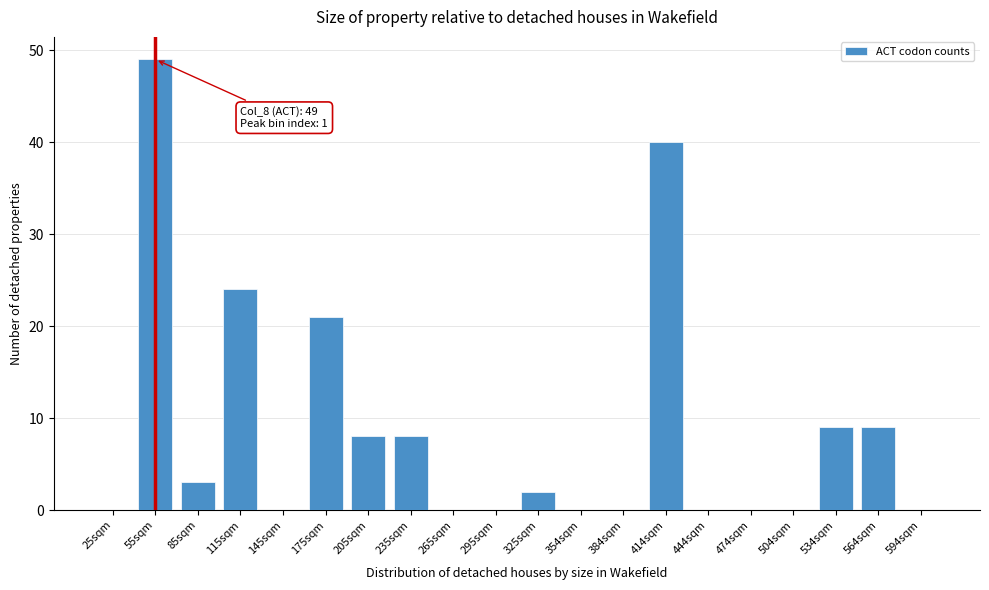

Reading left to right, list all the values displayed in this chart.

25sqm=0	55sqm=49	85sqm=3	115sqm=24	145sqm=0	175sqm=21	205sqm=8	235sqm=8	265sqm=0	295sqm=0	325sqm=2	354sqm=0	384sqm=0	414sqm=40	444sqm=0	474sqm=0	504sqm=0	534sqm=9	564sqm=9	594sqm=0